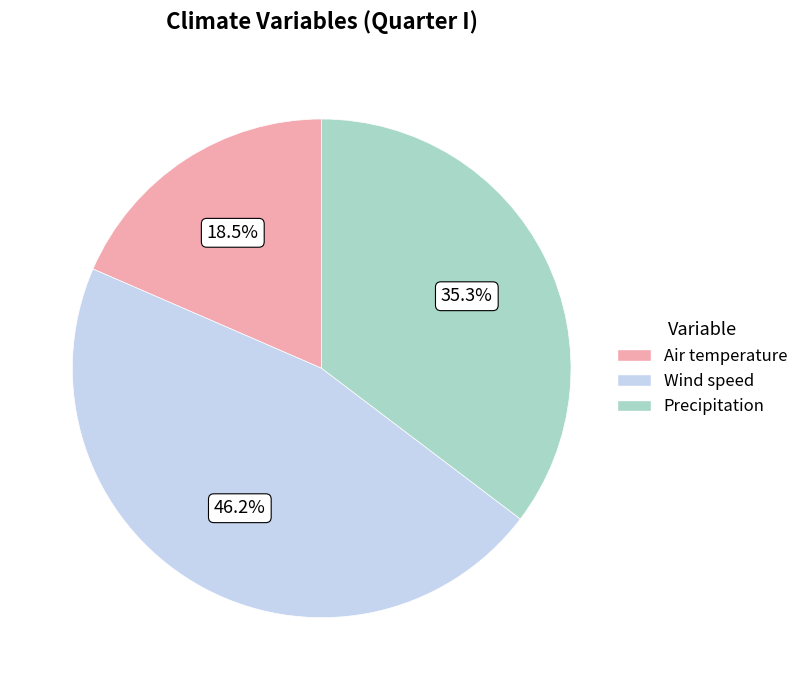

Which slice is the largest?

Wind speed